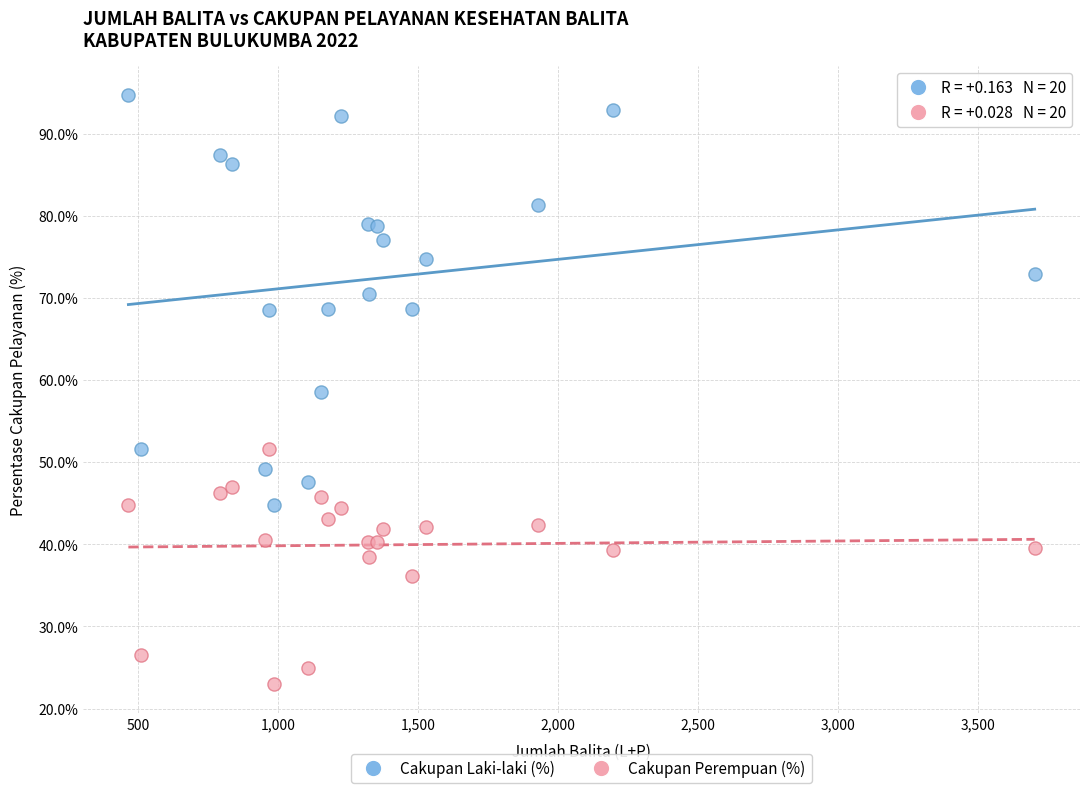

Which series contains the highest Y value?

Cakupan Laki-laki (%)